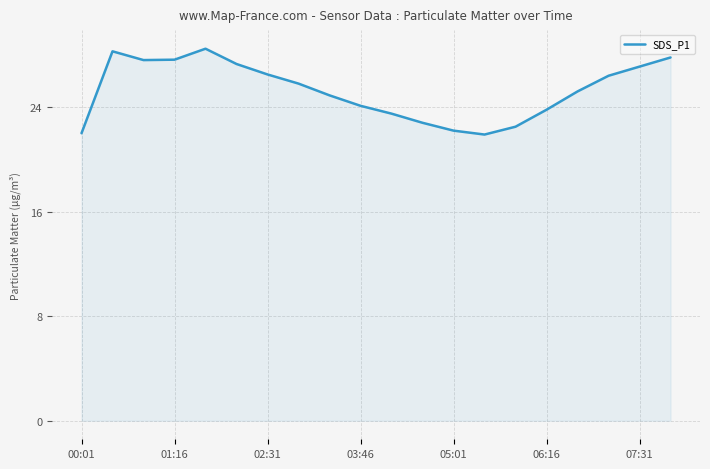

What is the greatest value displayed?

28.5